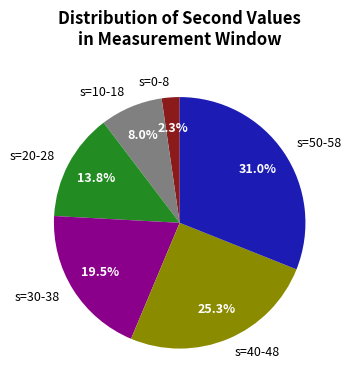

To the nearest percent, what is the difference between the largest and smallest slice percentages?

29%